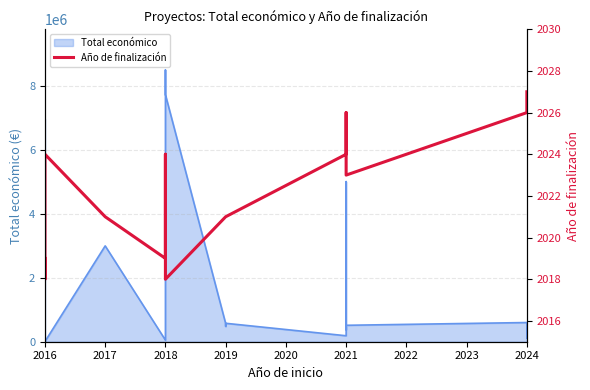

Is it true that the value at 2016 is 2019?

True